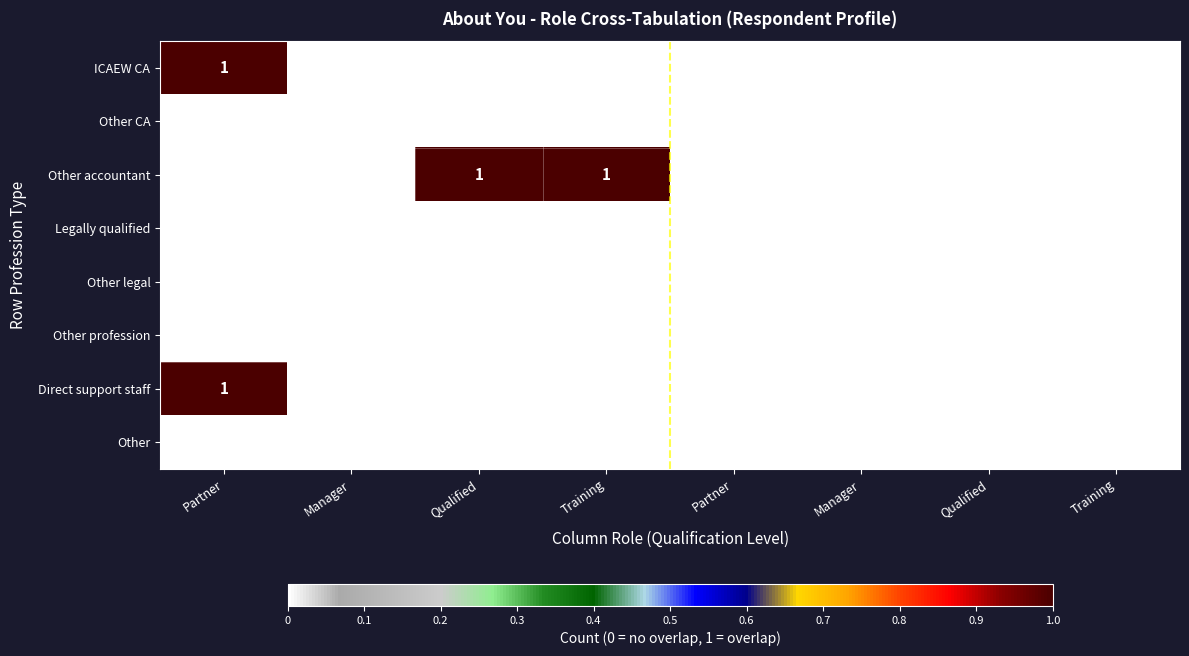

What is the total value across all series at Partner?

2